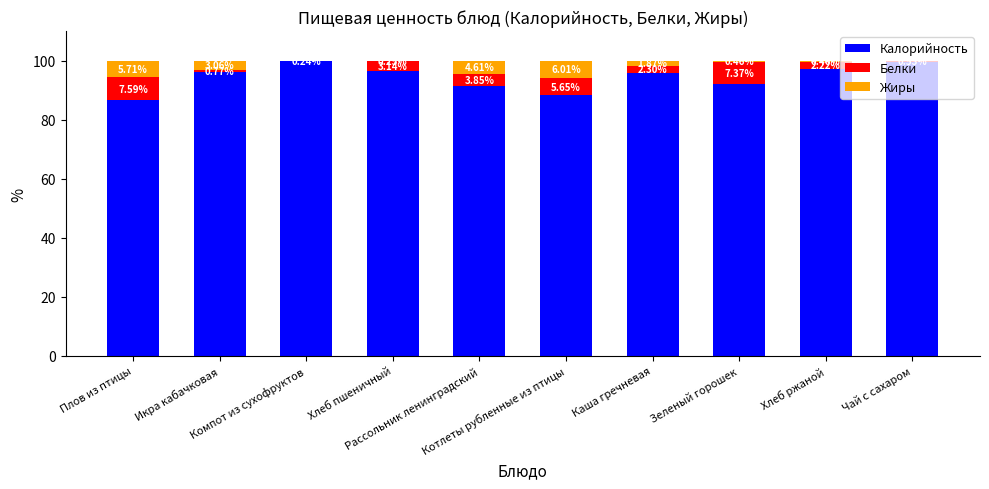

What is the sum of all Калорийность values?

943.9